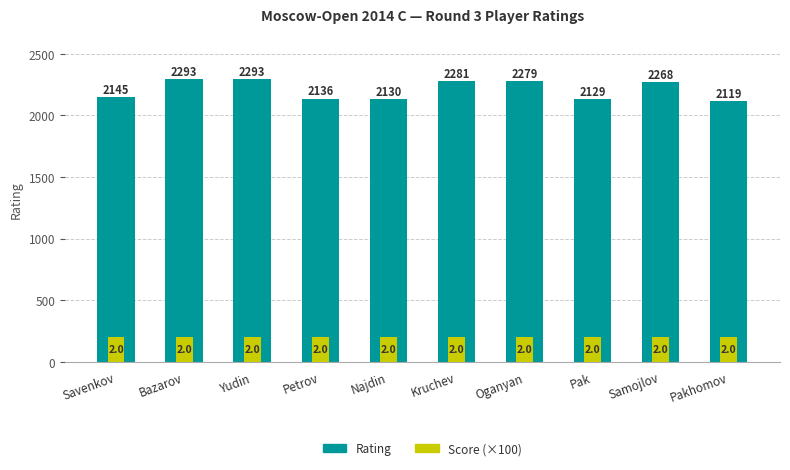

Reading right to left, list all the values displayed in this chart.

Rating: 2119	2268	2129	2279	2281	2130	2136	2293	2293	2145
Score (×100): 200	200	200	200	200	200	200	200	200	200